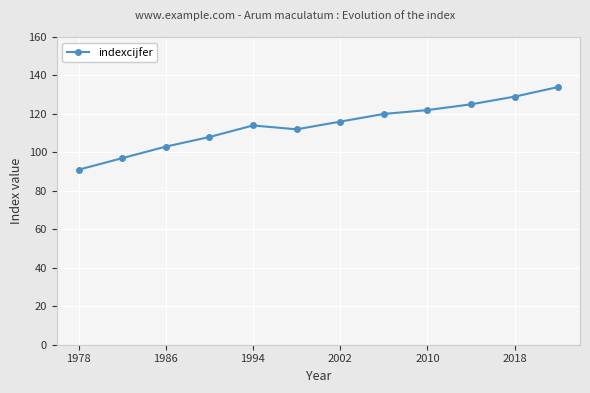

What is the sum of all values?

1371